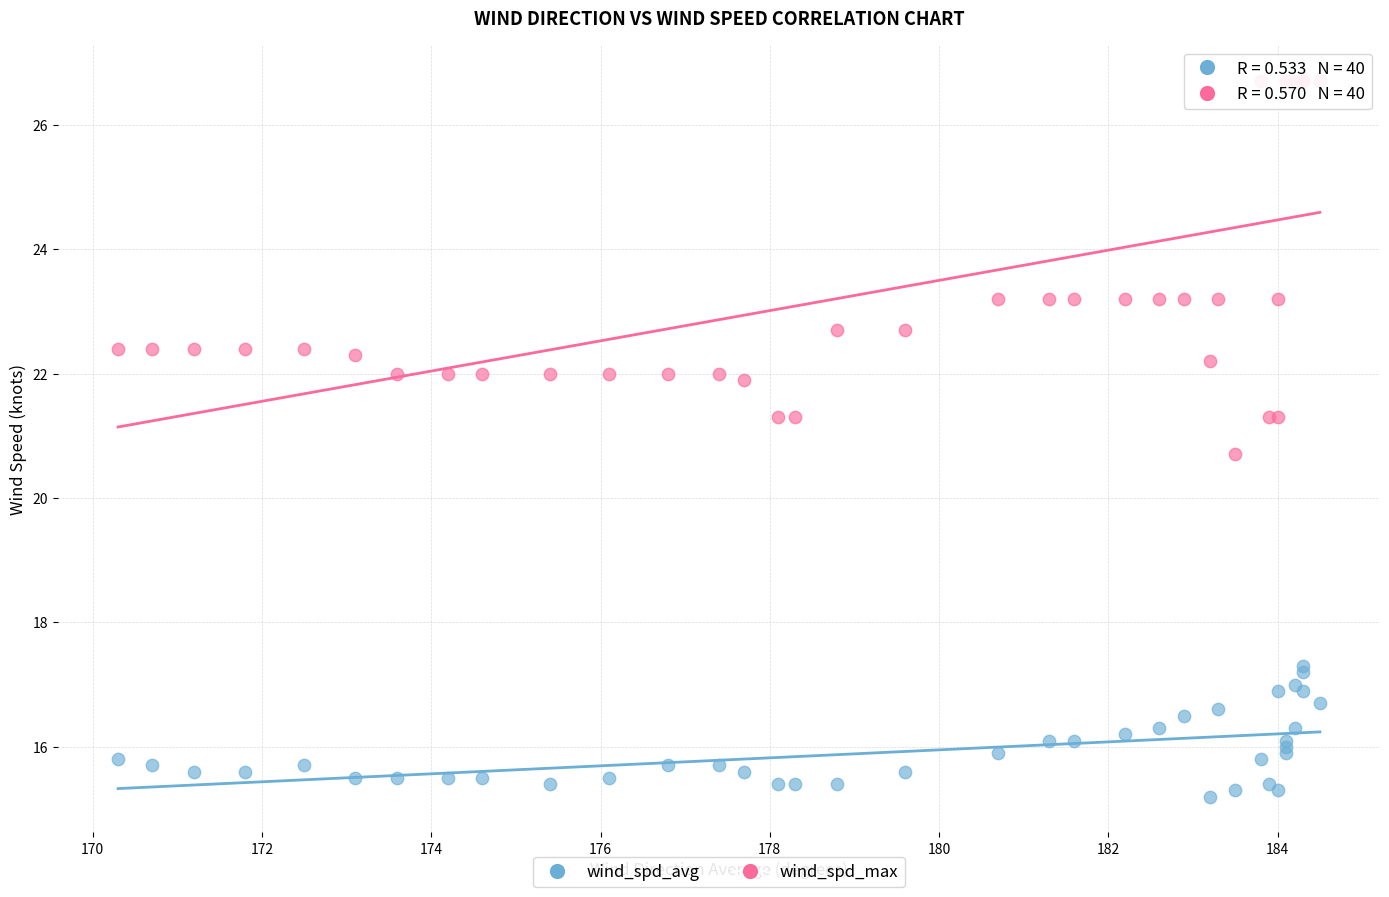

Which series reaches the minimum Y coordinate?

wind_spd_avg